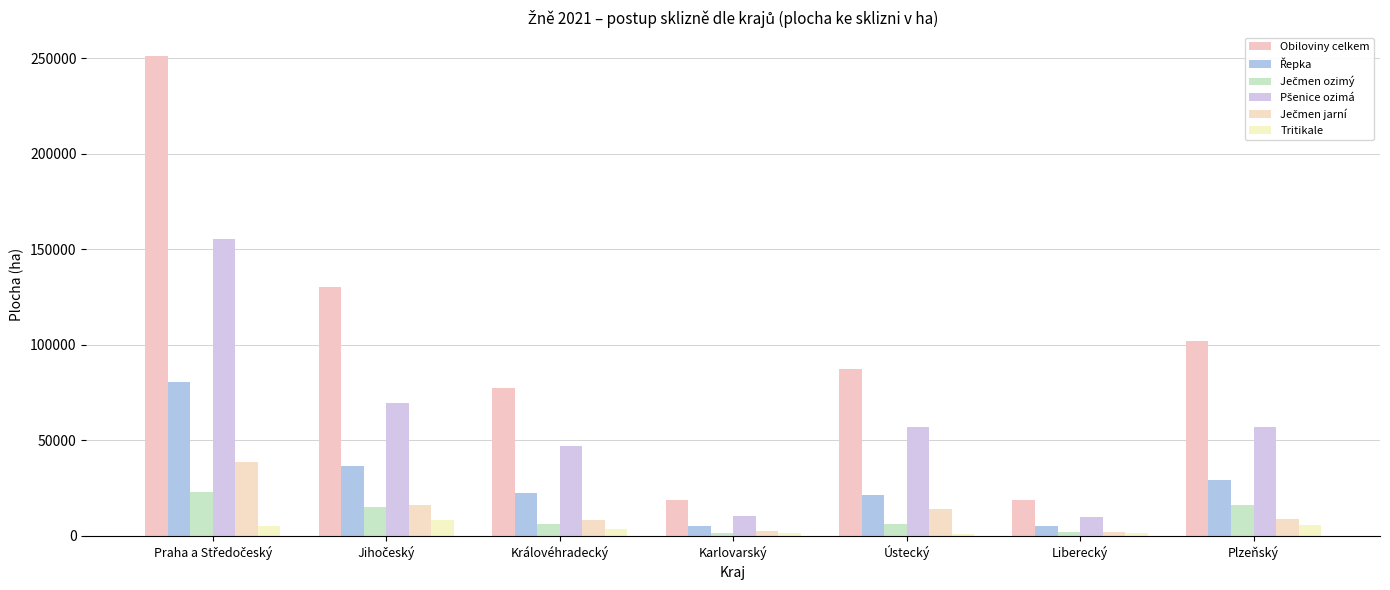

Is it true that Řepka equals 13384.9 at Královéhradecký?

False